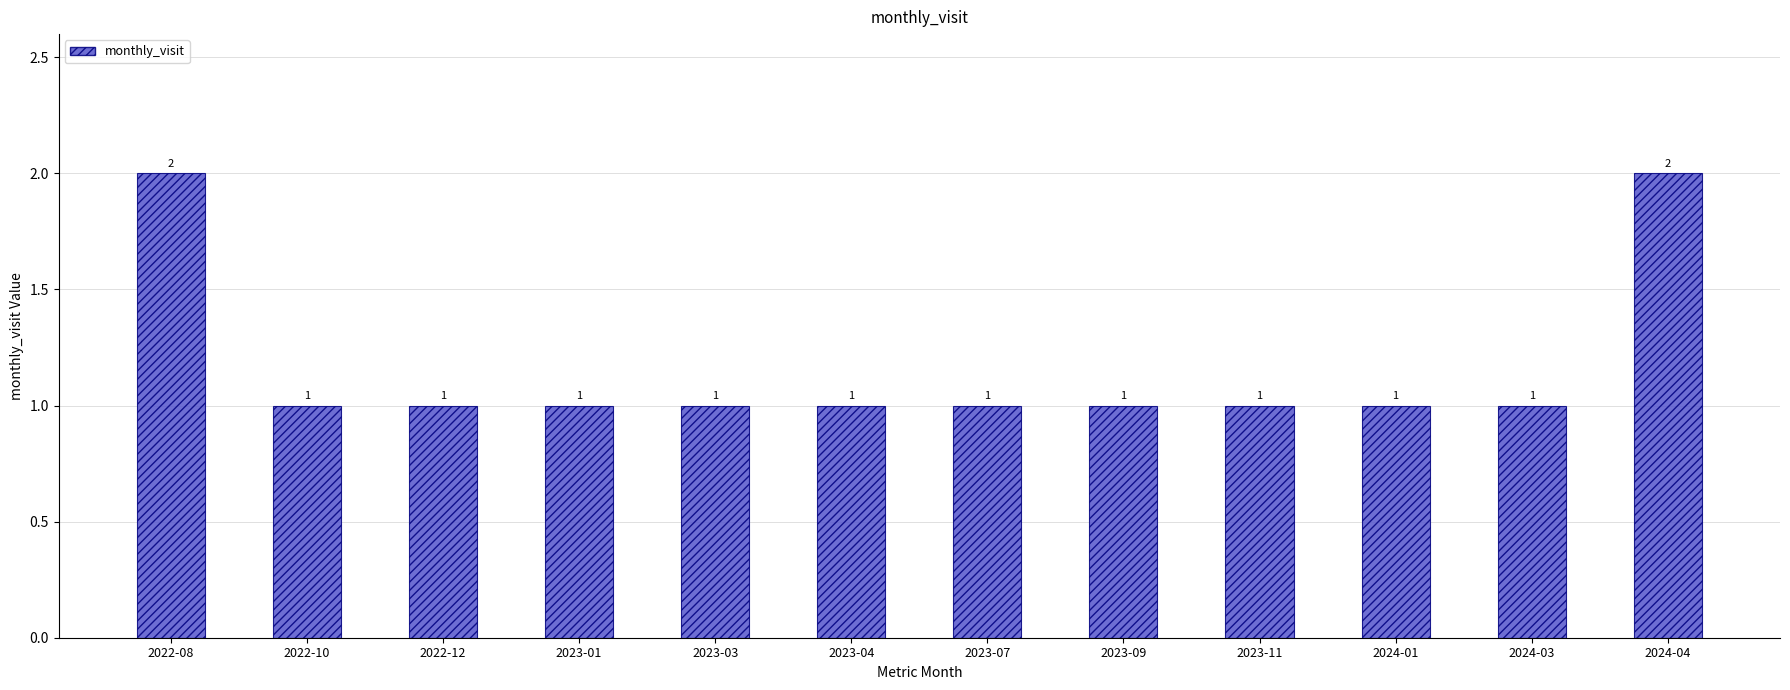

What is the greatest value displayed?

2